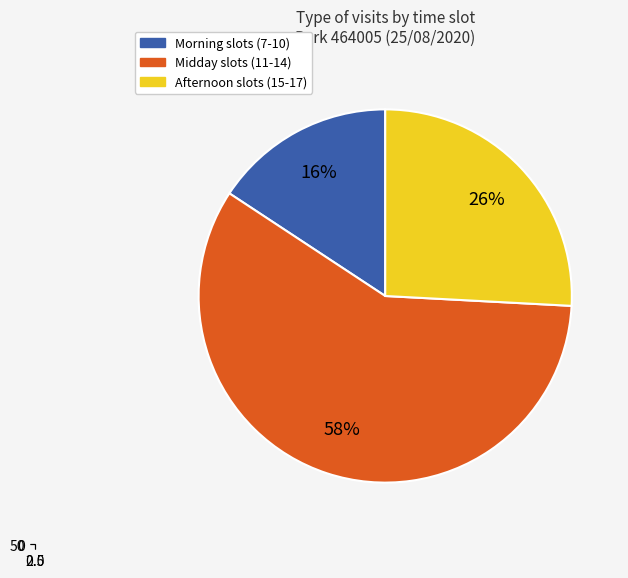

True or false: 11 accounts for 26% of the total.

False